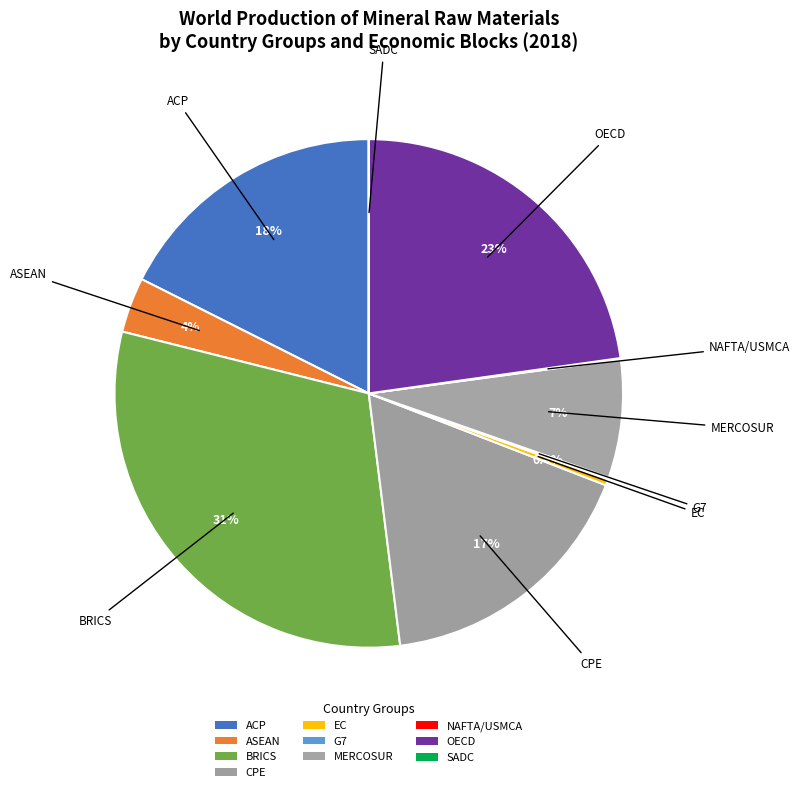

Is it true that ACP is 18% of the pie?

True